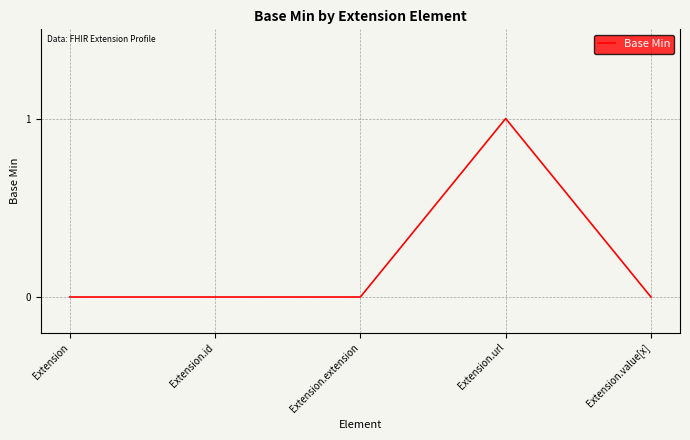

The value at Extension.extension is 0. True or false?

True